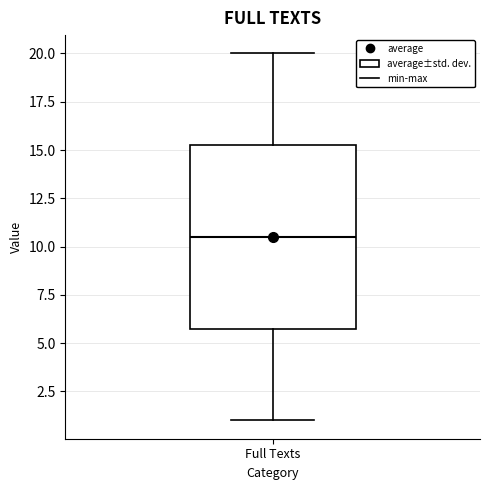

Transcribe this box plot: give where the median line is, the range the box spans, and where the two whiskers end, as read against the y-axis. The values are not printed on the chart, so give them approximately, as read against the axis.

median 10.5, box 6.0 to 15.5, whiskers 1.0 to 20.0